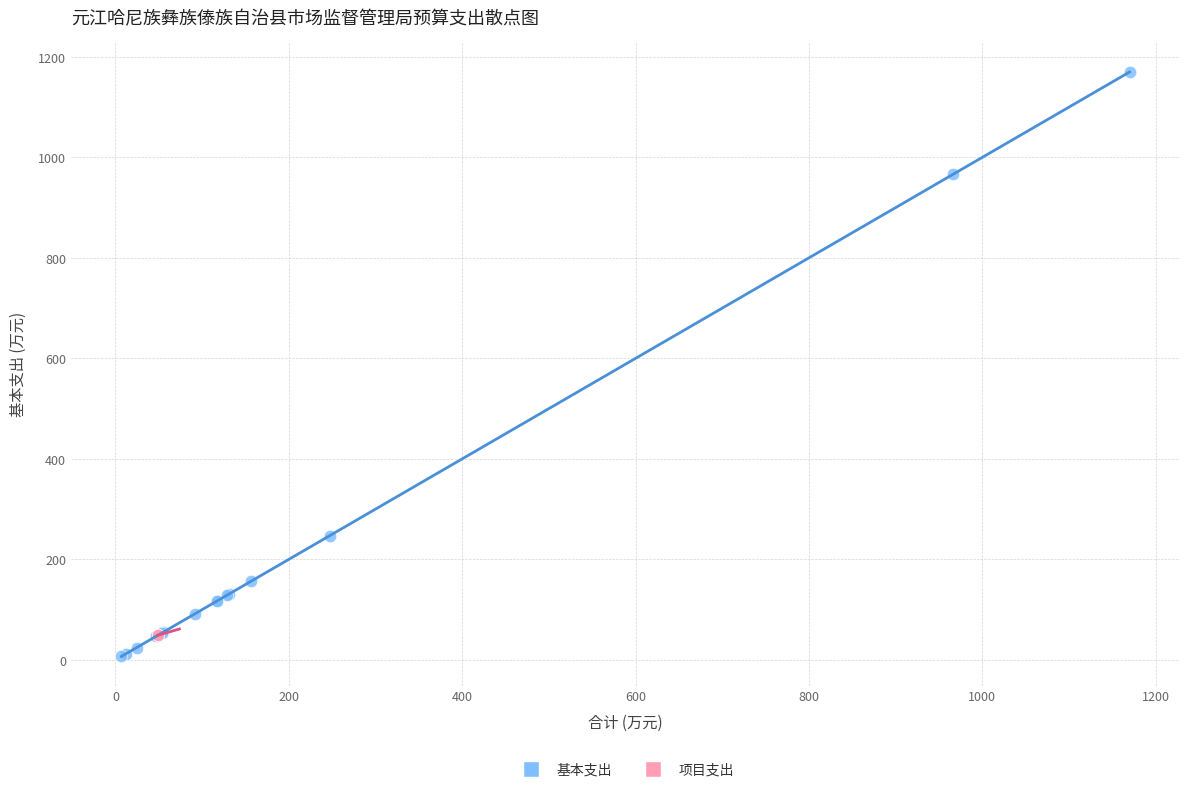

Which series contains the highest Y value?

基本支出